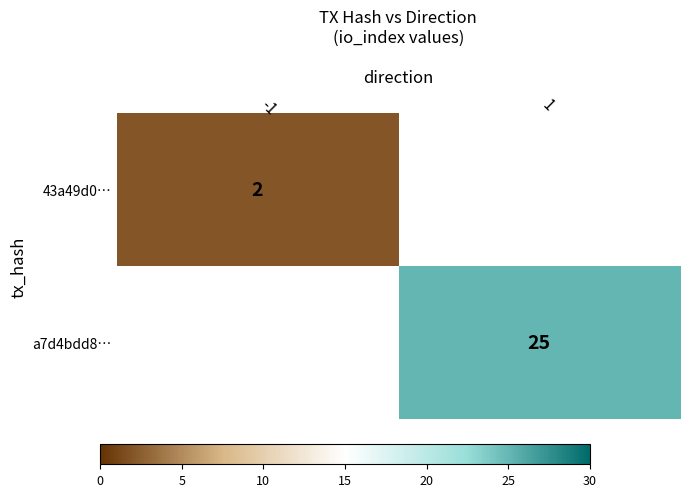

Is it true that a7d4bdd8… equals 15 at 1?

False